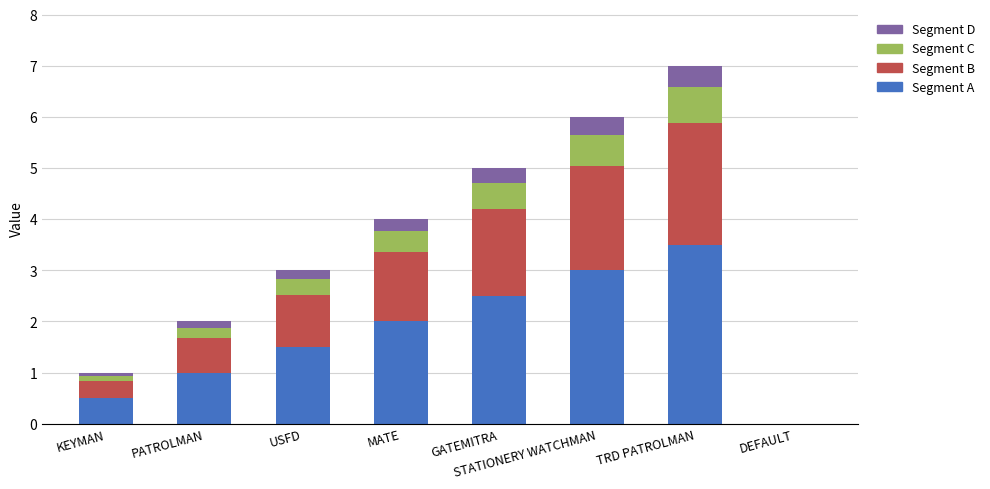

The Segment A series shows 4.0 at GATEMITRA. True or false?

False